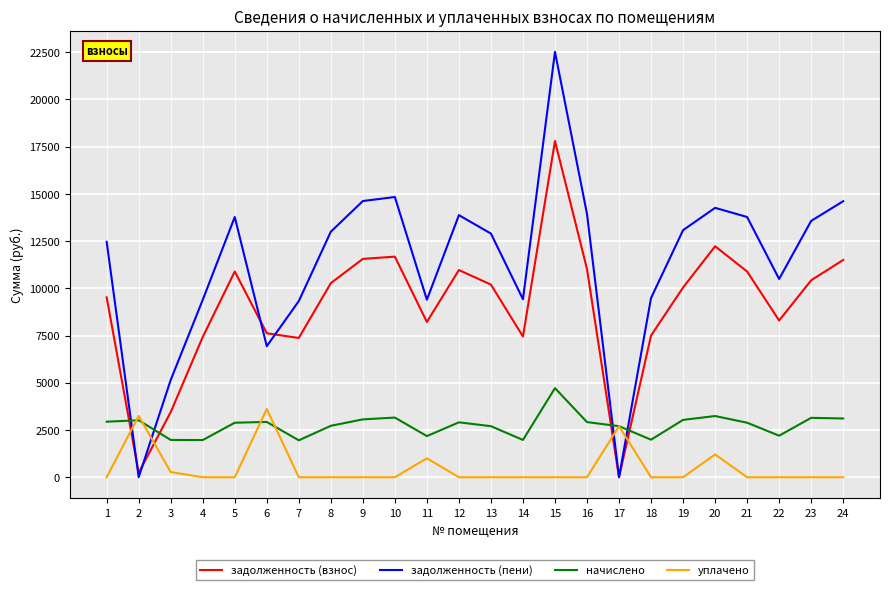

What is the average value of the уплачено series?

501.5